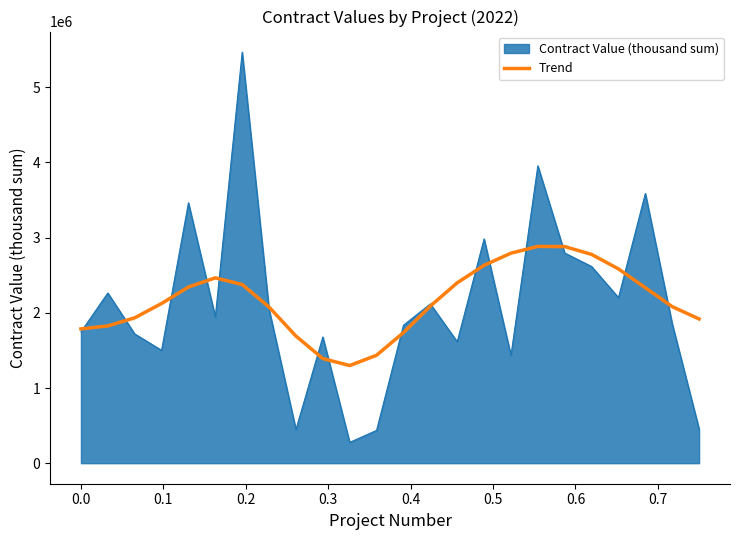

Rank the series by their maximum value, from highest to lowest.

Contract Value (thousand sum), Trend